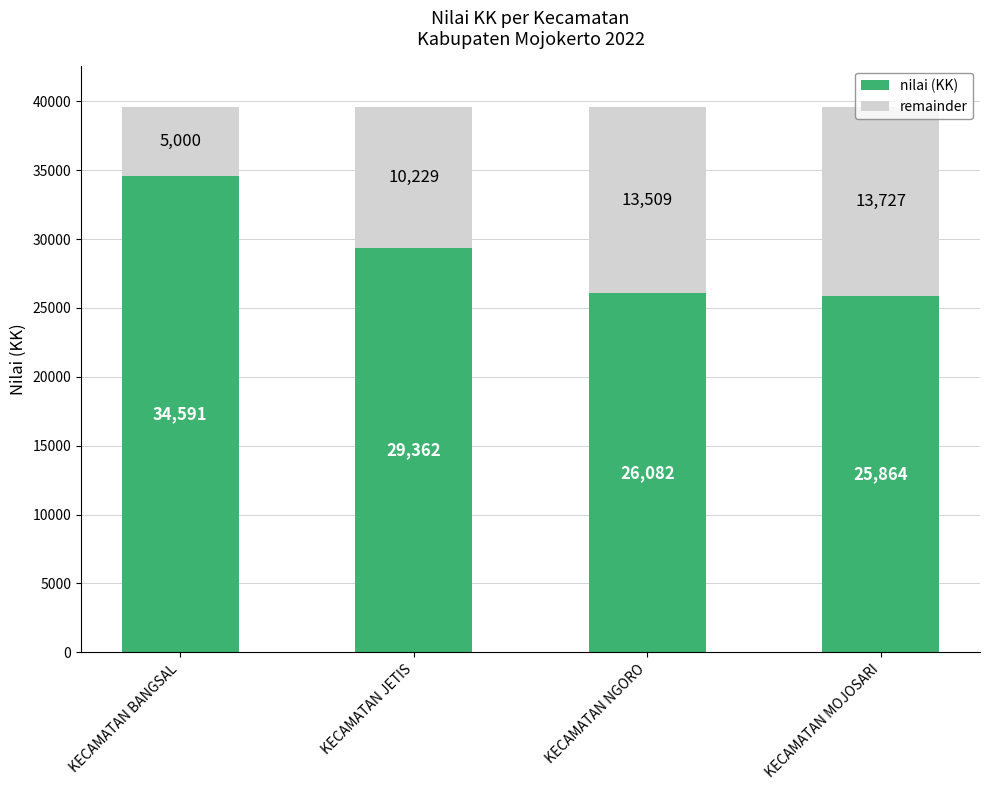

Where does the nilai (KK) series first go above 29362?

KECAMATAN BANGSAL